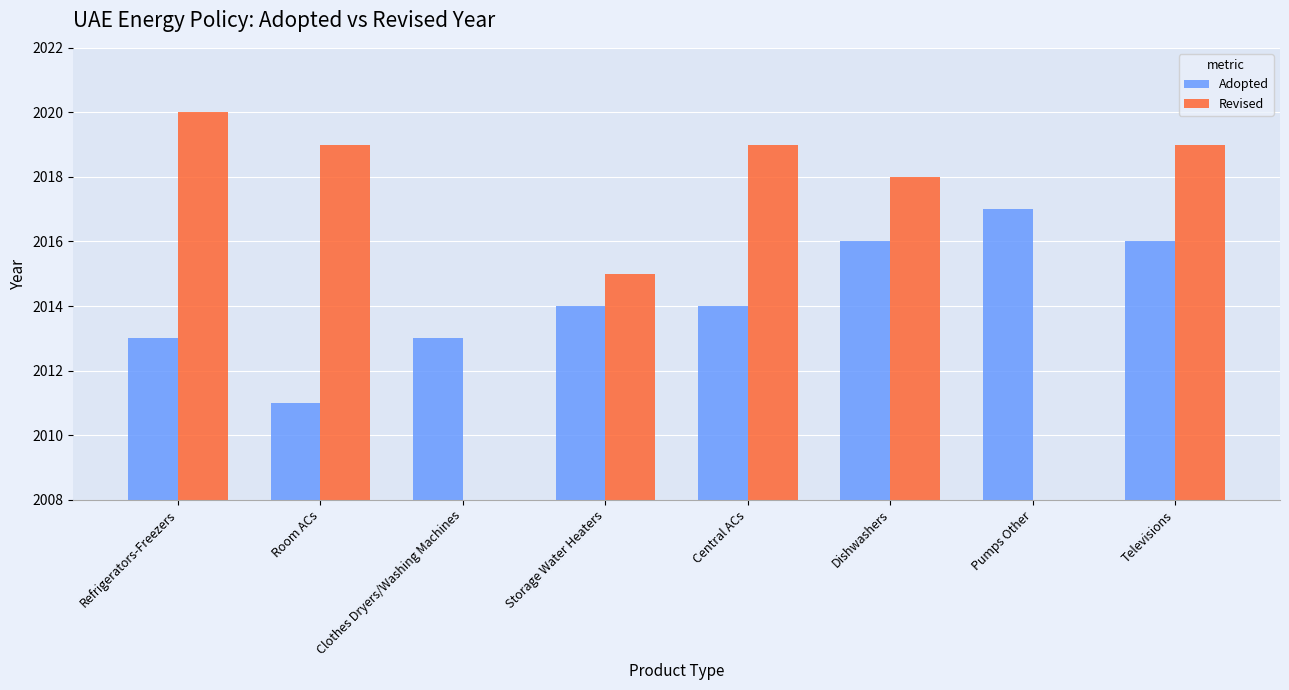

How many bars are there in each group?

2